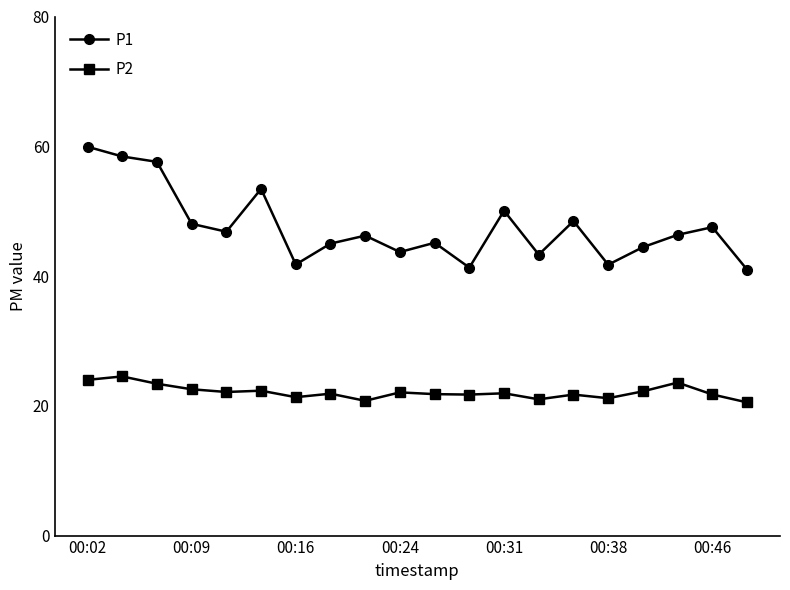

True or false: P2 and P1 intersect in this chart.

False